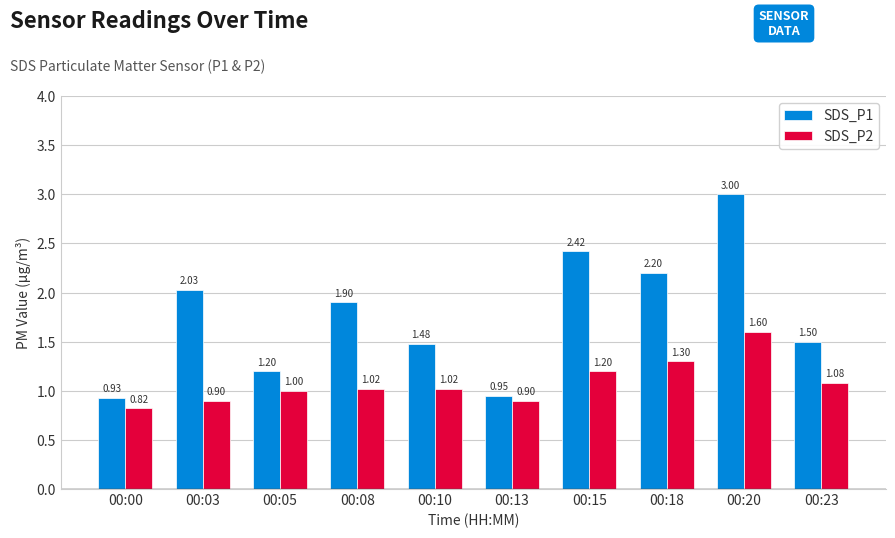

What is the approximate value of SDS_P2 at 00:18?

1.3